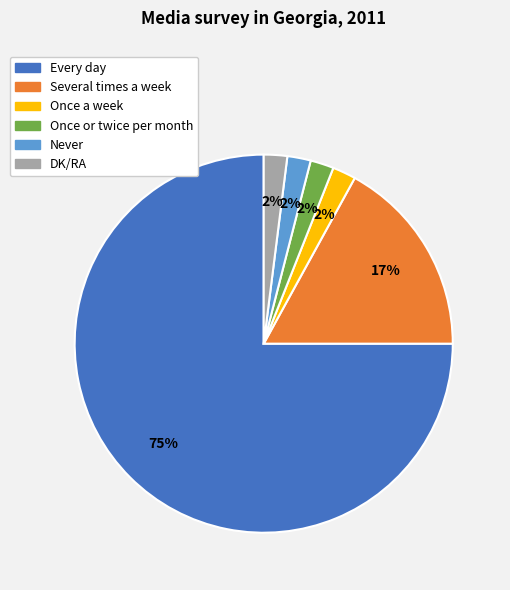

Do Every day and DK/RA together represent more than half of the pie?

Yes